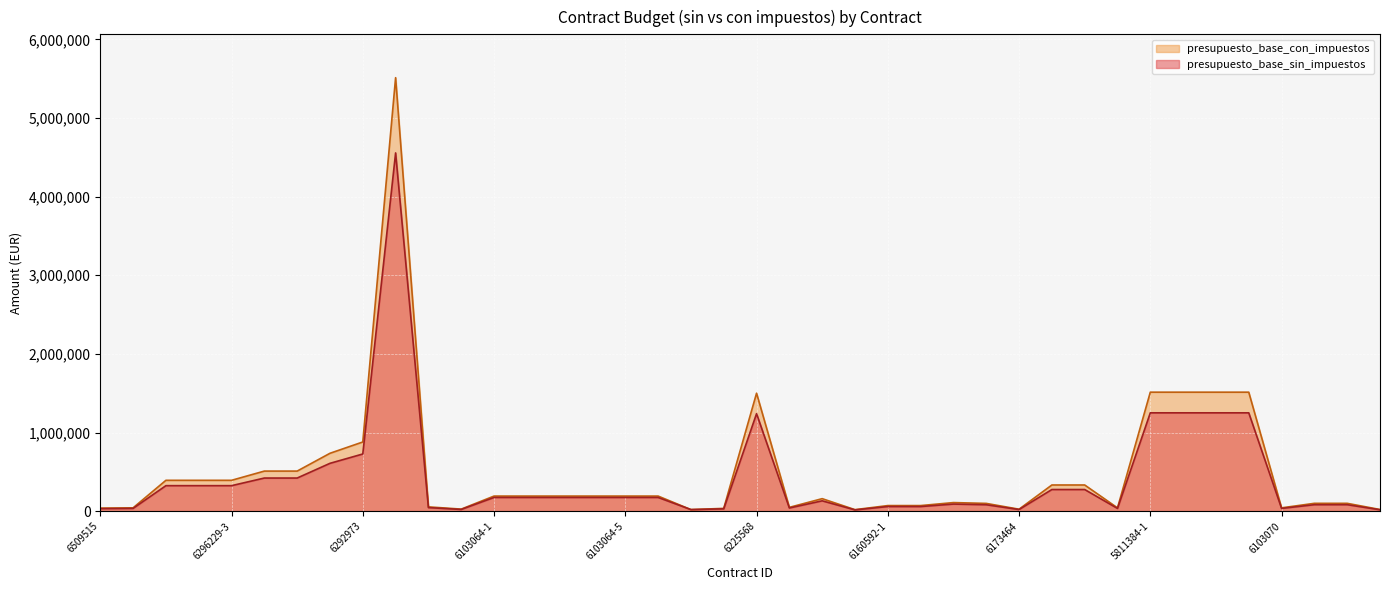

True or false: presupuesto_base_con_impuestos and presupuesto_base_sin_impuestos cross at least once.

False